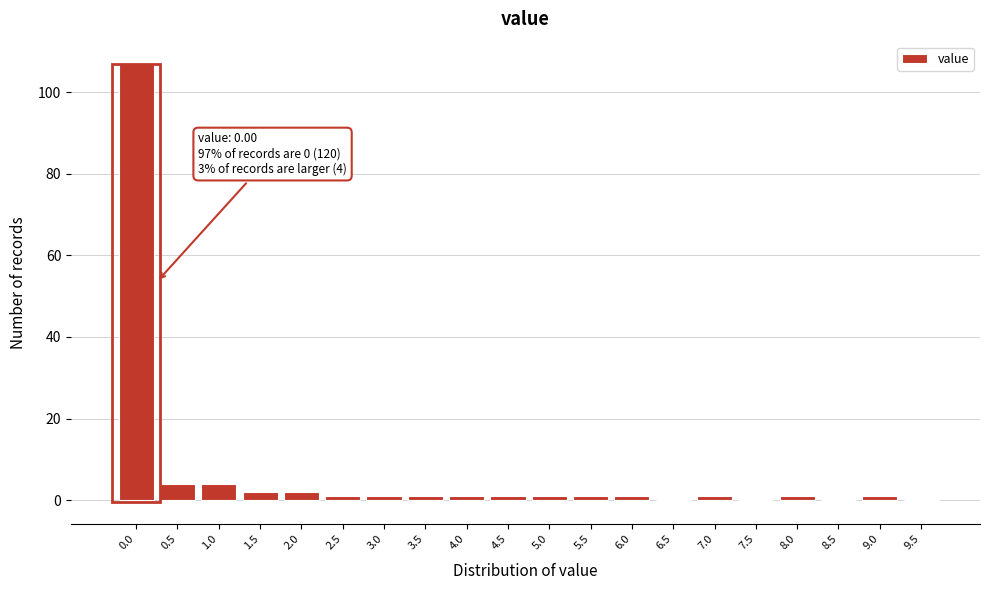

Reading left to right, extract all data points from this chart.

0.0=107	0.5=4	1.0=4	1.5=2	2.0=2	2.5=1	3.0=1	3.5=1	4.0=1	4.5=1	5.0=1	5.5=1	6.0=1	6.5=0	7.0=1	7.5=0	8.0=1	8.5=0	9.0=1	9.5=0